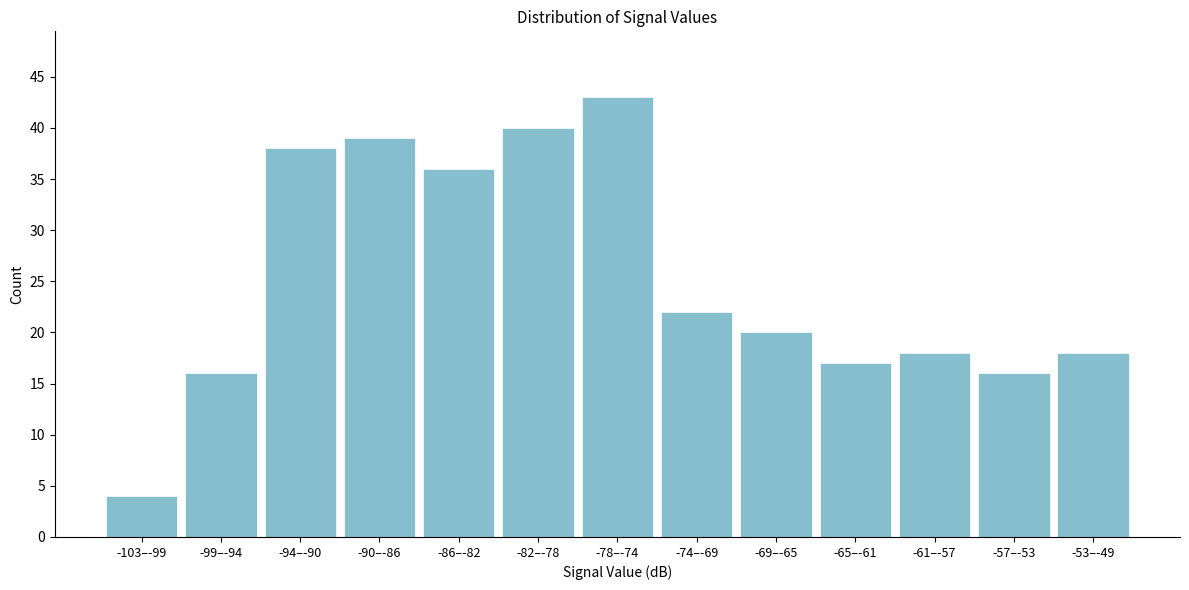

Reading left to right, what are all the values shown in this chart?

4	16	38	39	36	40	43	22	20	17	18	16	18